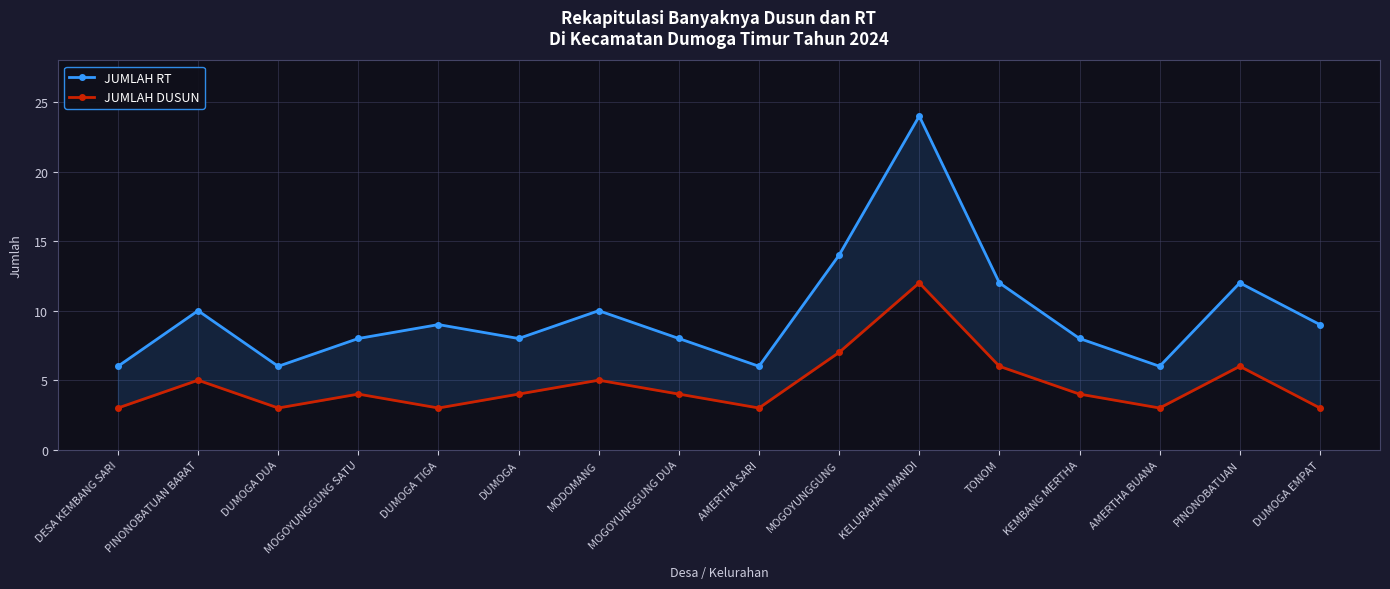

What are all the series names shown in the legend?

JUMLAH RT, JUMLAH DUSUN